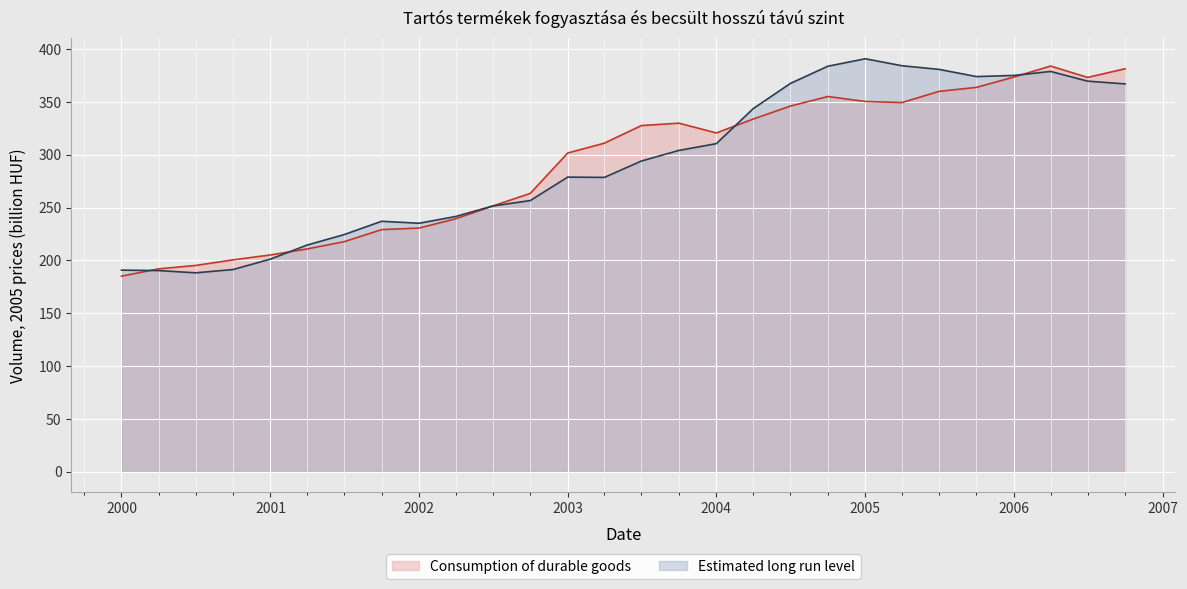

At which category does the chart reach its peak across all series?

2005